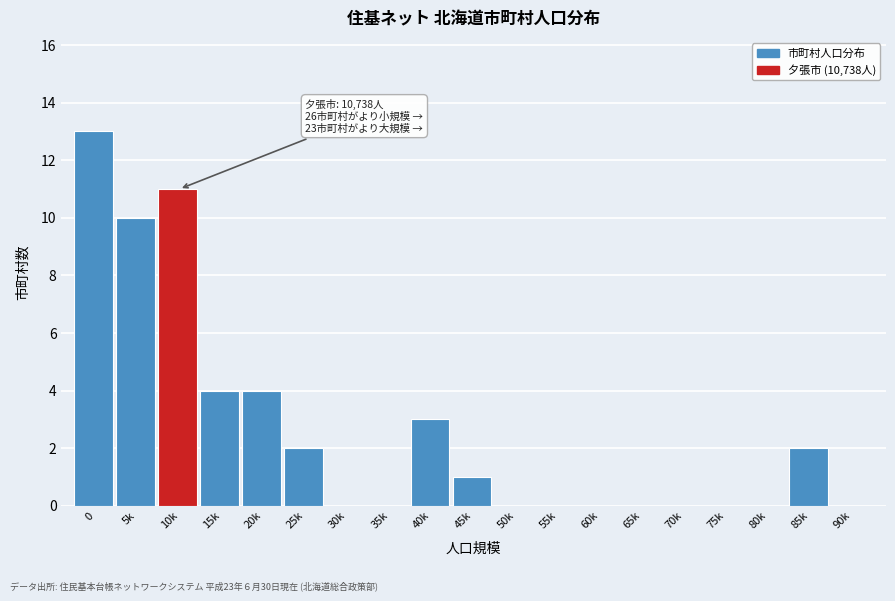

Reading right to left, transcribe all the data shown in this chart.

90k=0	85k=2	80k=0	75k=0	70k=0	65k=0	60k=0	55k=0	50k=0	45k=1	40k=3	35k=0	30k=0	25k=2	20k=4	15k=4	10k=11	5k=10	0=13